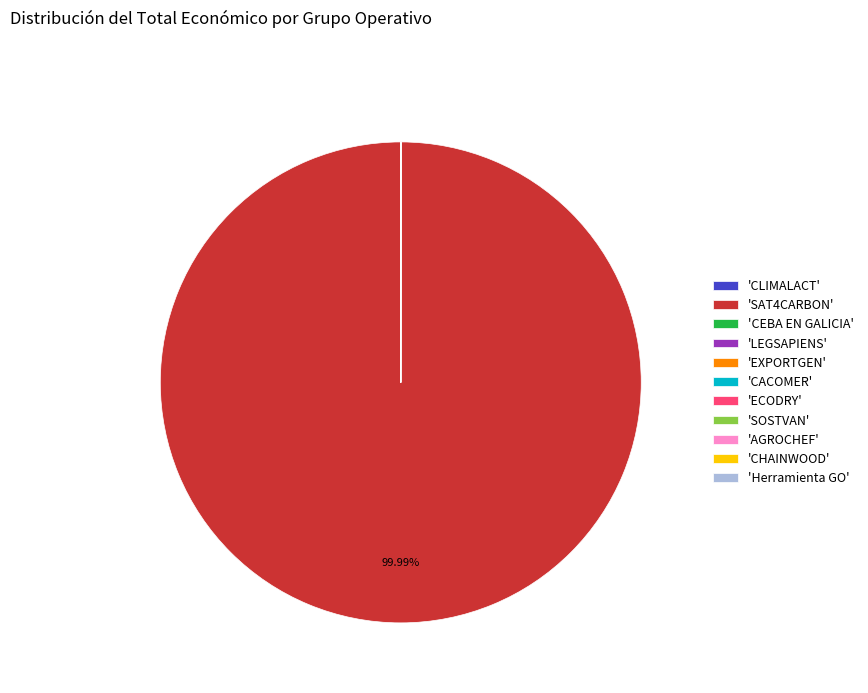

Does any single category account for the majority?

Yes